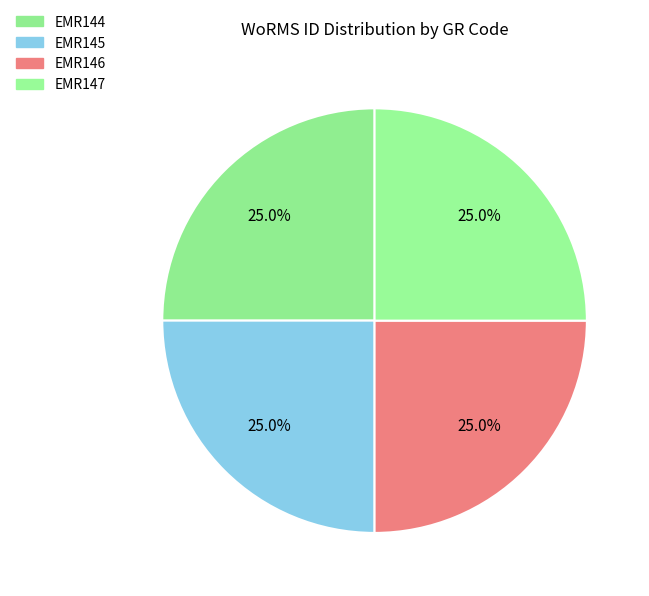

What percentage is NOT represented by EMR147?

75.0%